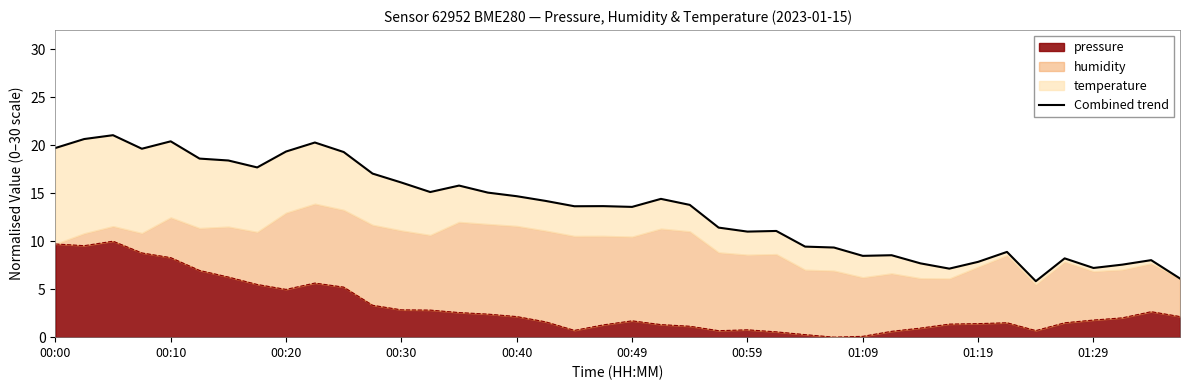

Reading right to left, transcribe all the data shown in this chart.

6.1	8.0	7.6	7.2	8.2	5.8	8.9	7.8	7.1	7.7	8.5	8.5	9.3	9.4	11.1	11.0	11.4	13.8	14.4	13.6	13.7	13.6	14.2	14.7	15.1	15.8	15.1	16.1	17.0	19.3	20.3	19.3	17.7	18.4	18.6	20.4	19.6	21.0	20.6	19.7